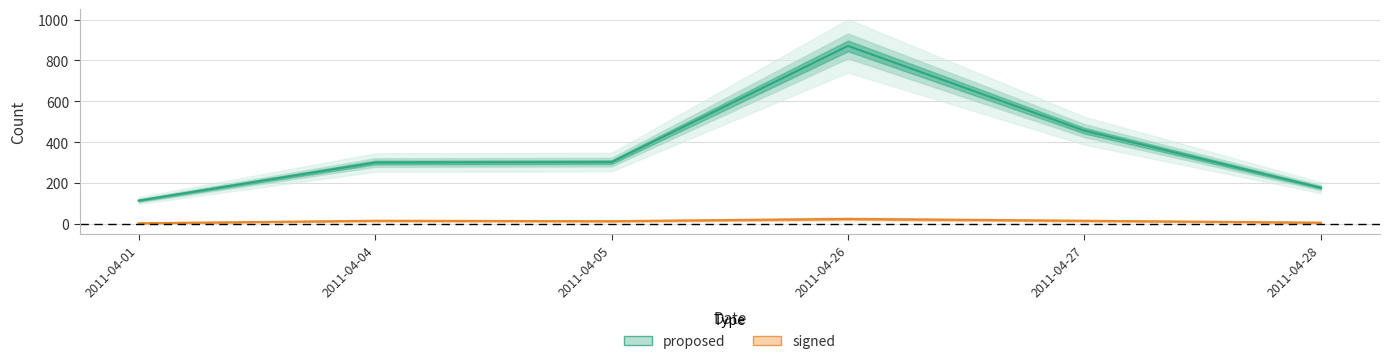

Rank the series at 2011-04-27 from lowest to highest value.

signed, proposed